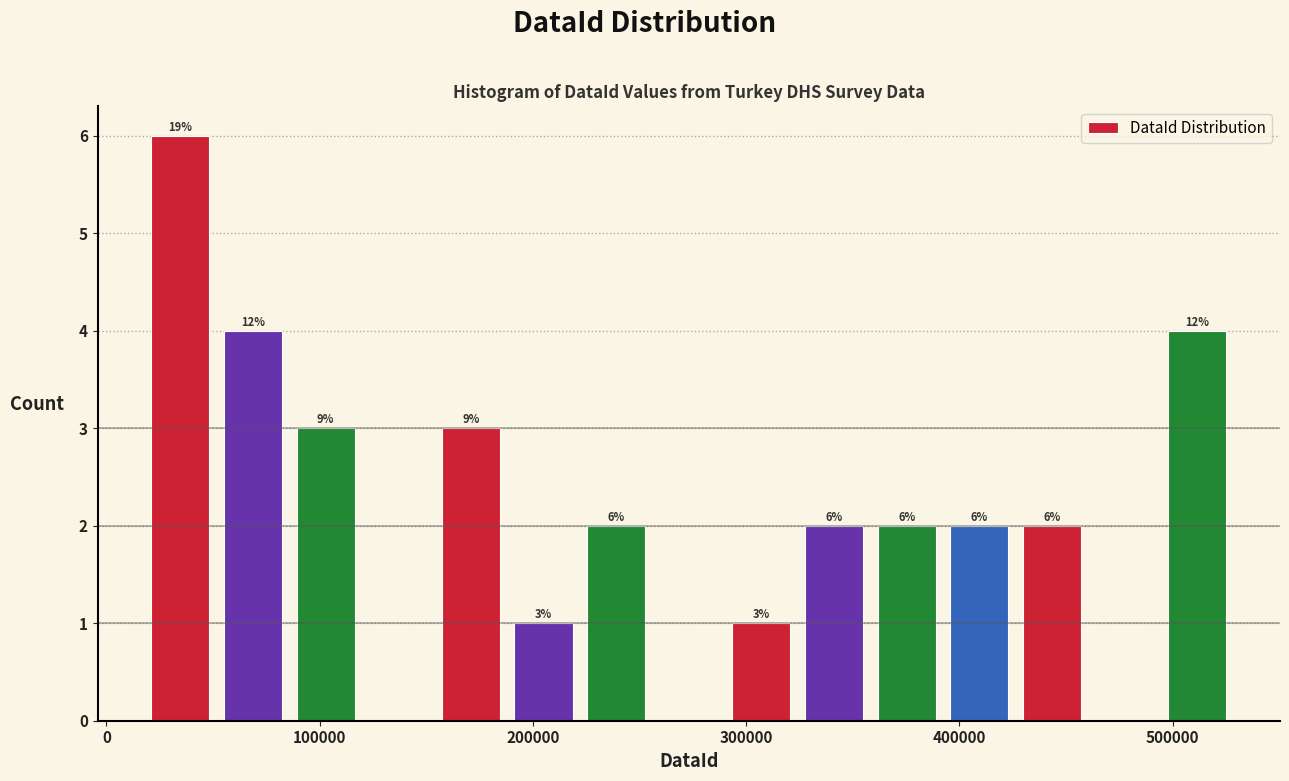

Around what value on the x-axis is the tallest bar? Give the approximate position of its centre, as read against the axis.

30000